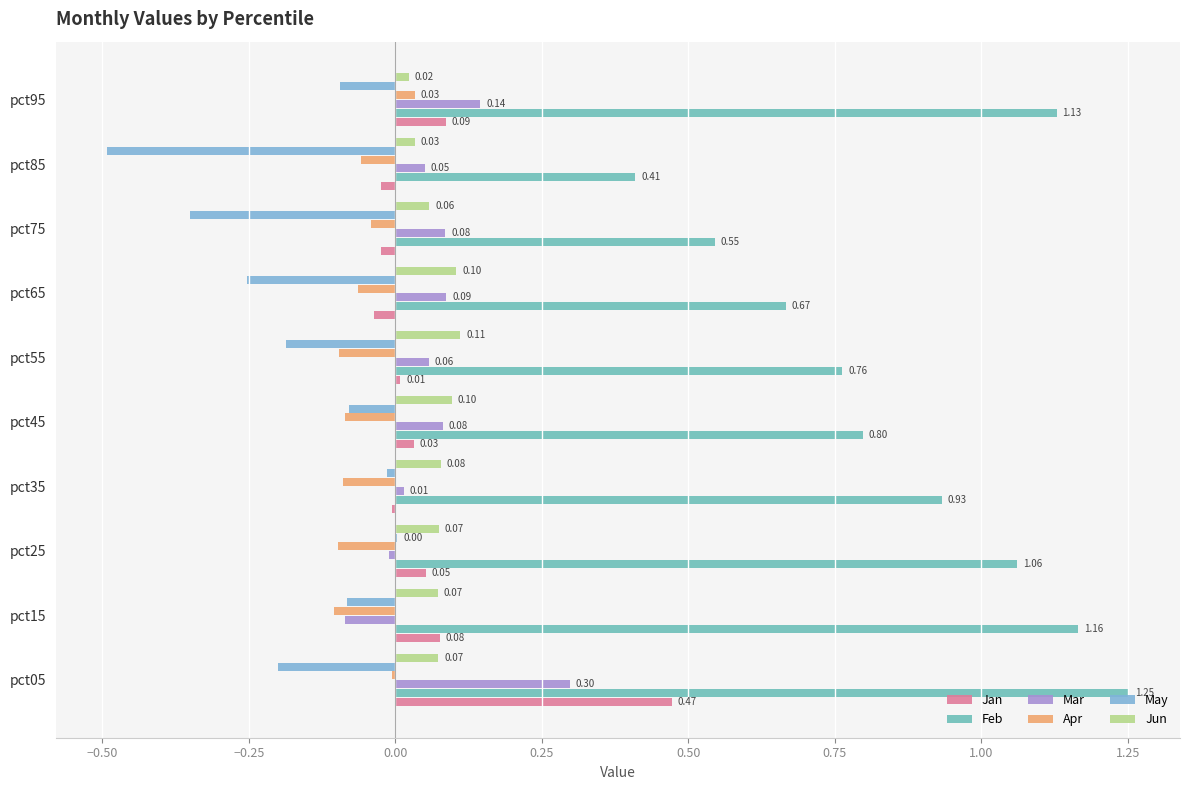

Which series has the largest total across all categories?

Feb